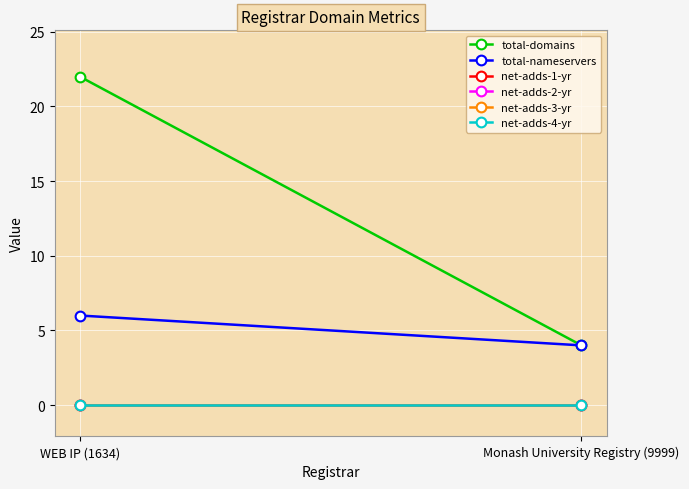

At which category is the sum across all series the highest?

WEB IP (1634)